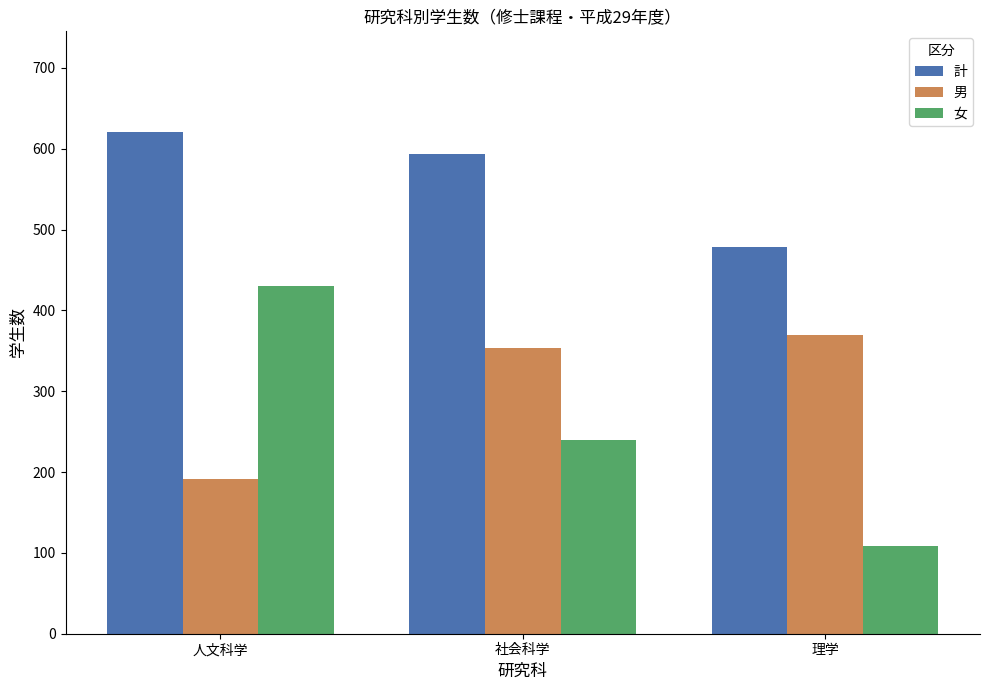

What is the difference between the maximum and minimum values in the 男 series?

179